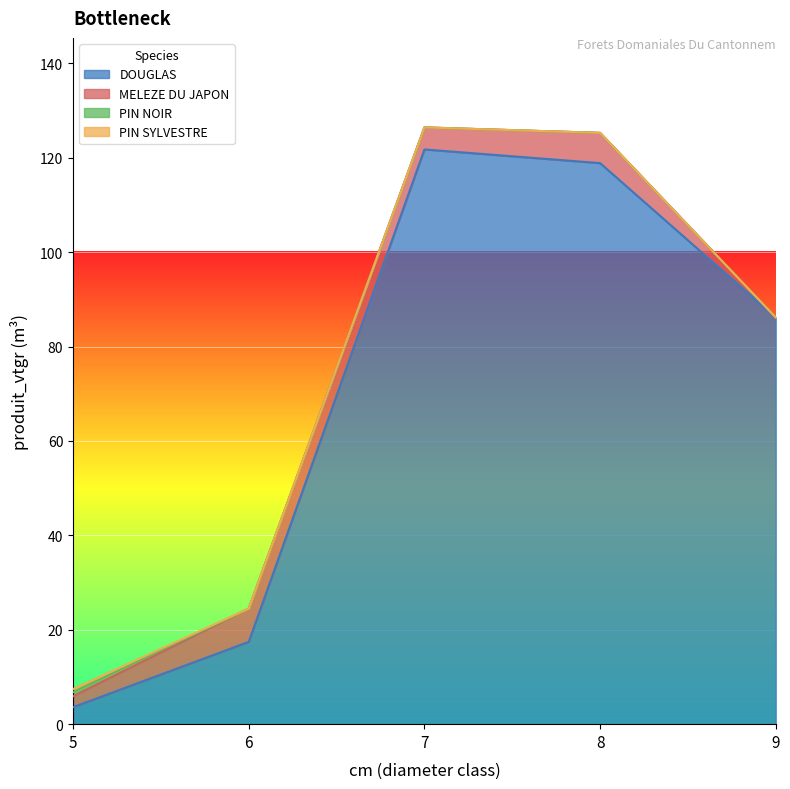

Which series has the widest spread of values?

DOUGLAS